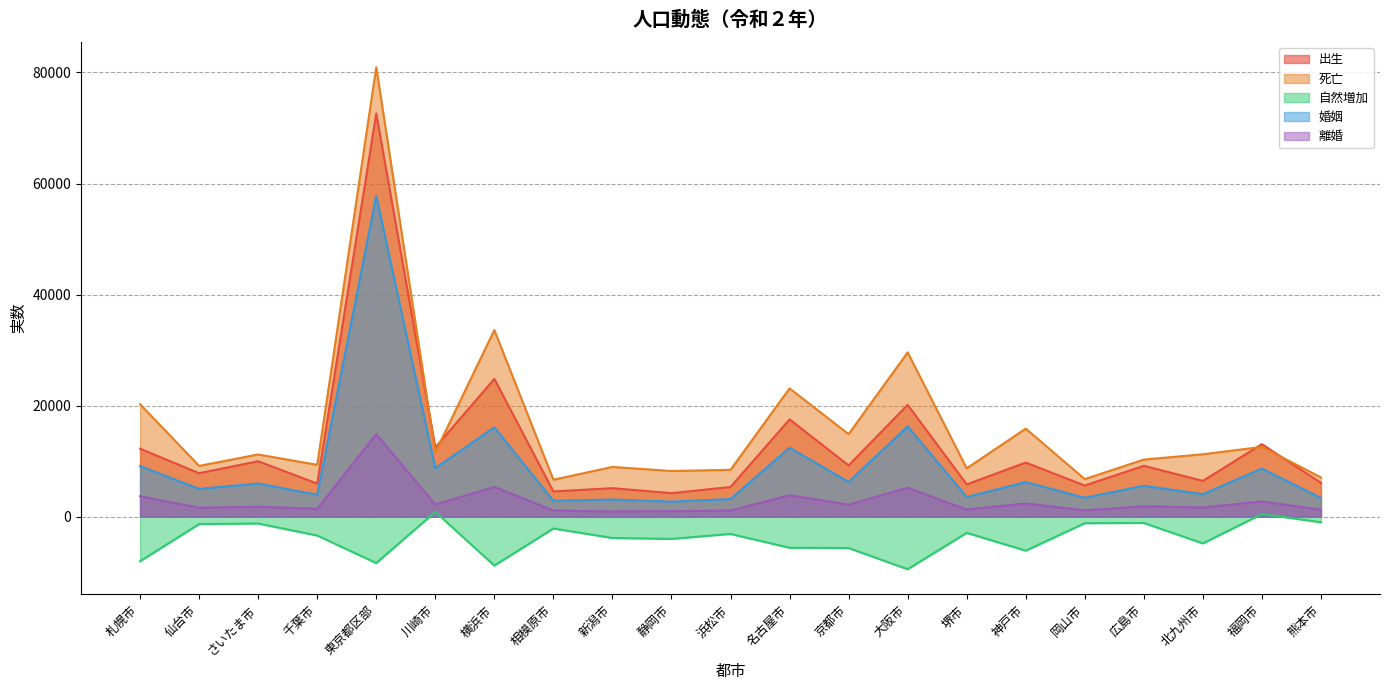

True or false: 死亡 and 自然増加 intersect in this chart.

False